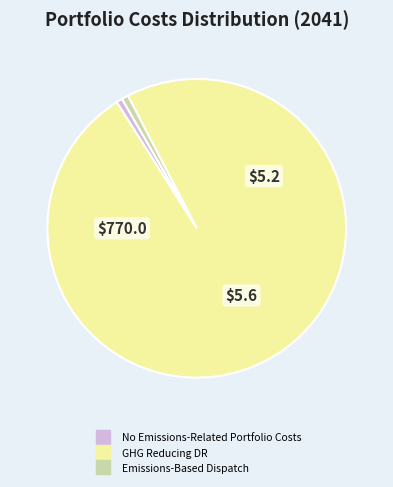

Which slice represents more than half of the pie?

GHG Reducing DR